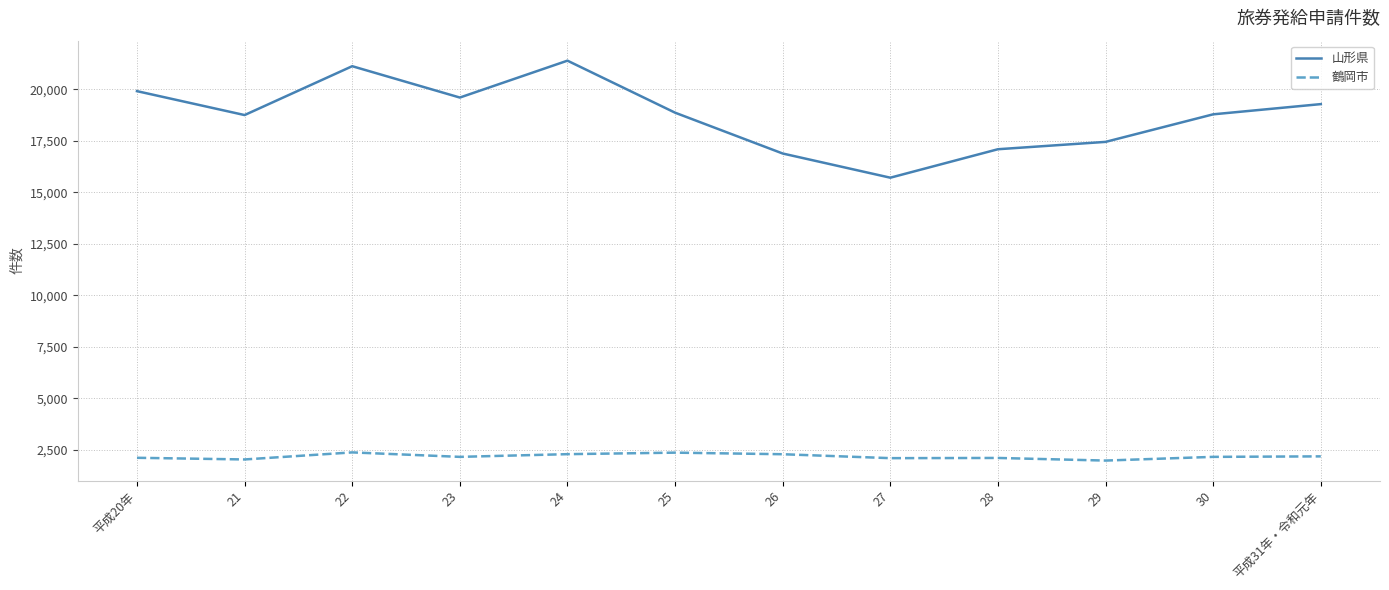

Rank the series by their maximum value, from highest to lowest.

山形県, 鶴岡市